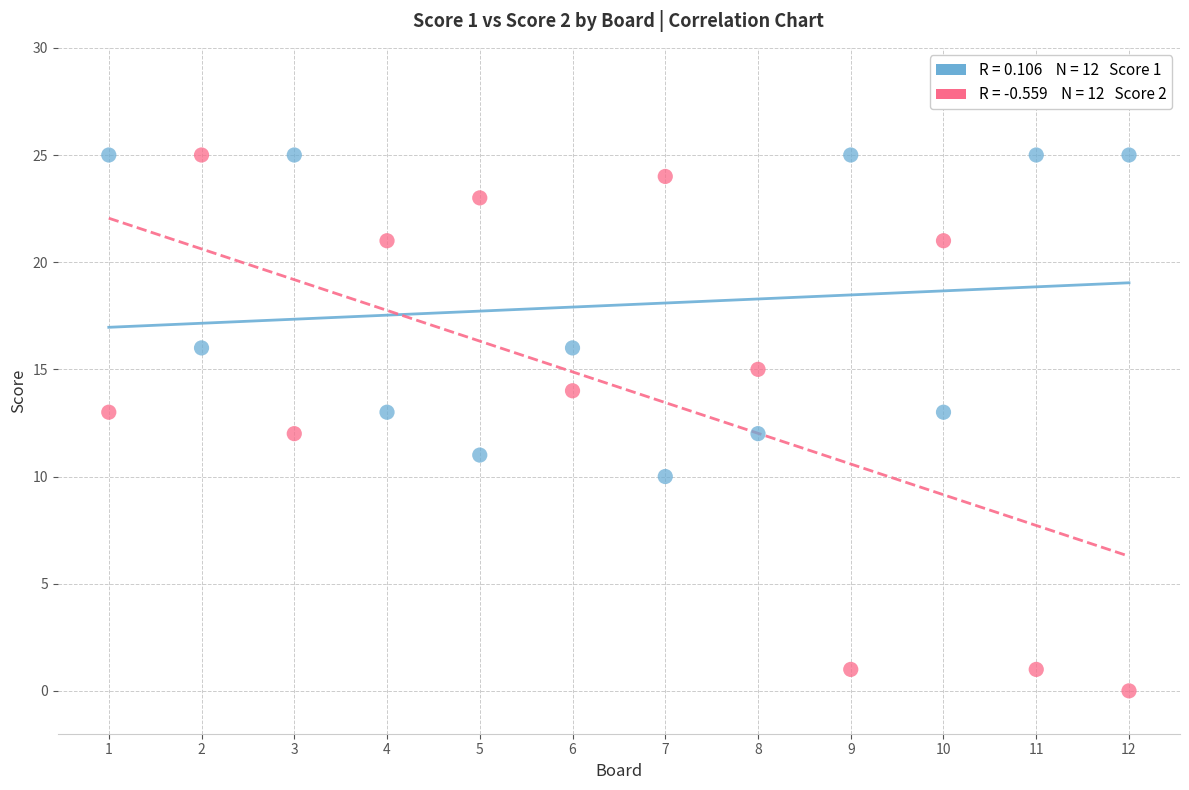

Across all data points, what is the range of Y values (max minus min)?

25